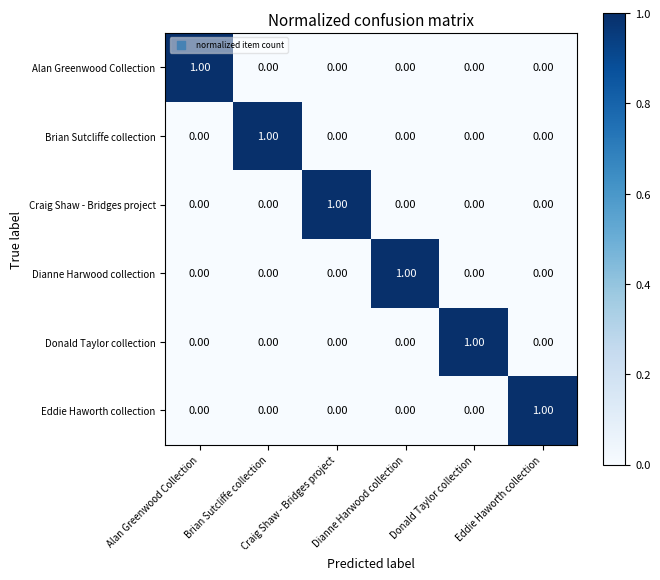

At how many categories does at least one series exceed 0?

6